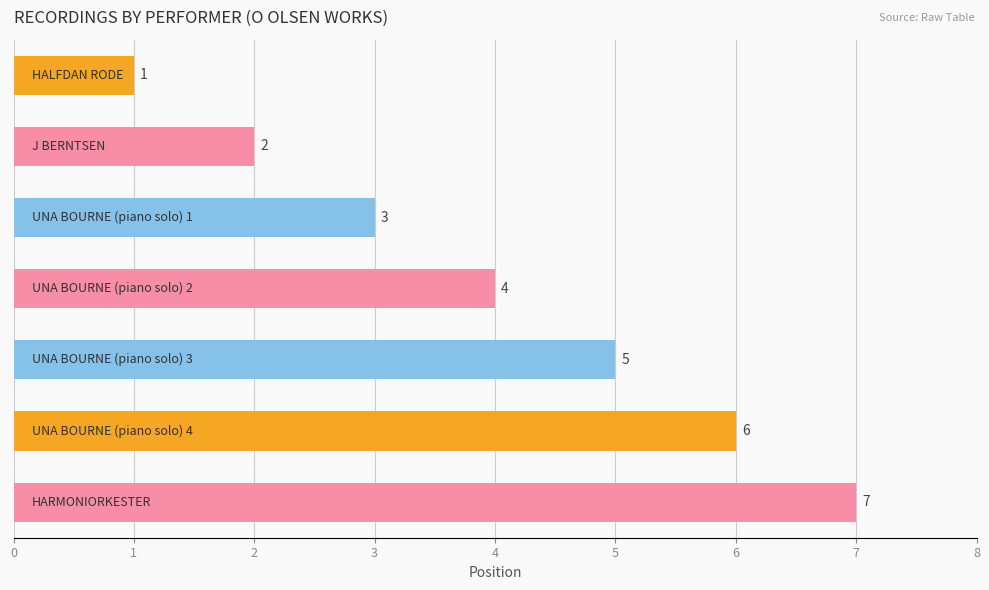

What is the maximum value shown in the chart?

7